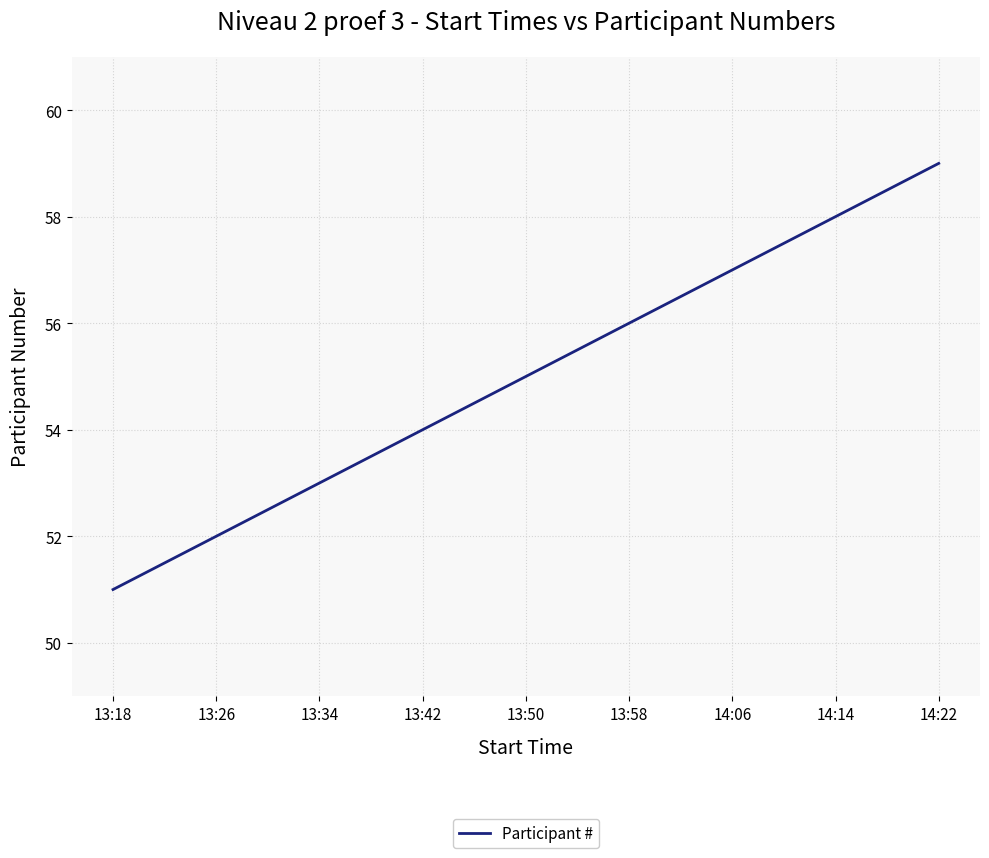

Read the value at 14:06.

57